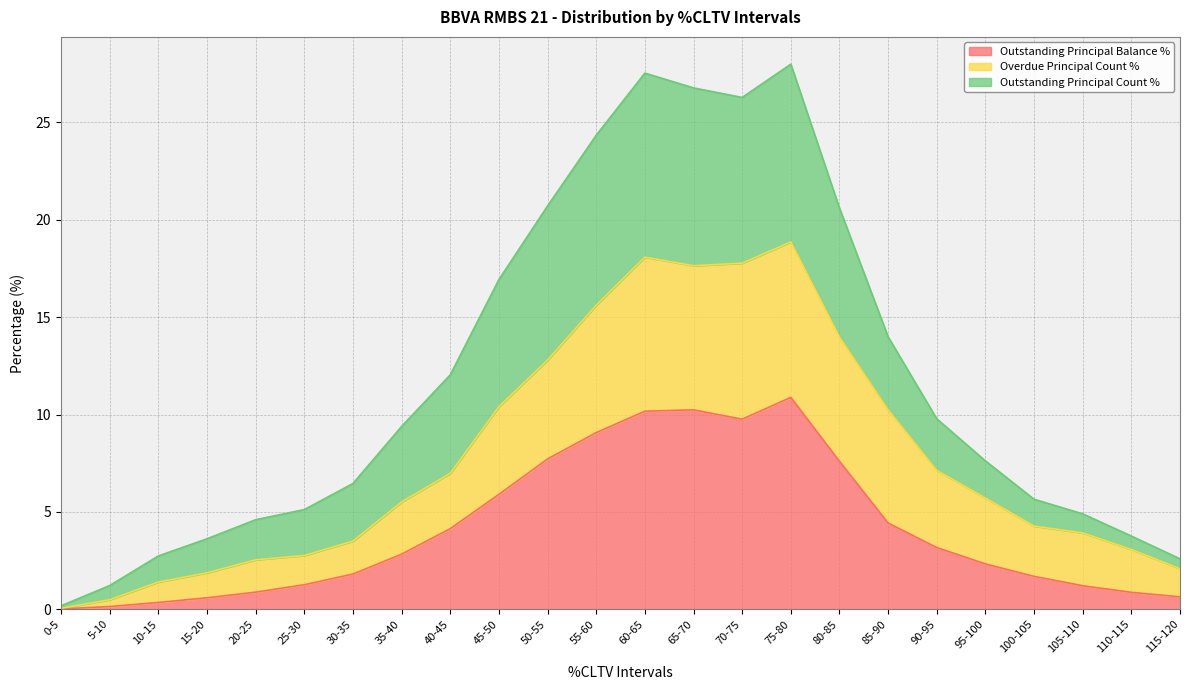

How many values in the Outstanding Principal Balance % series are below 2?

11